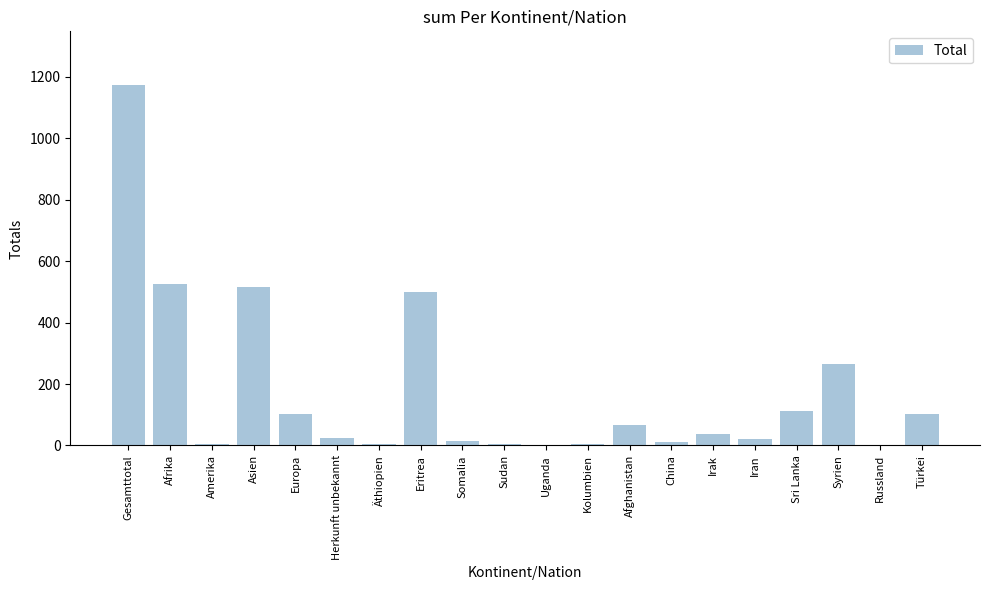

What is the change in value from Europa to Kolumbien?

-97